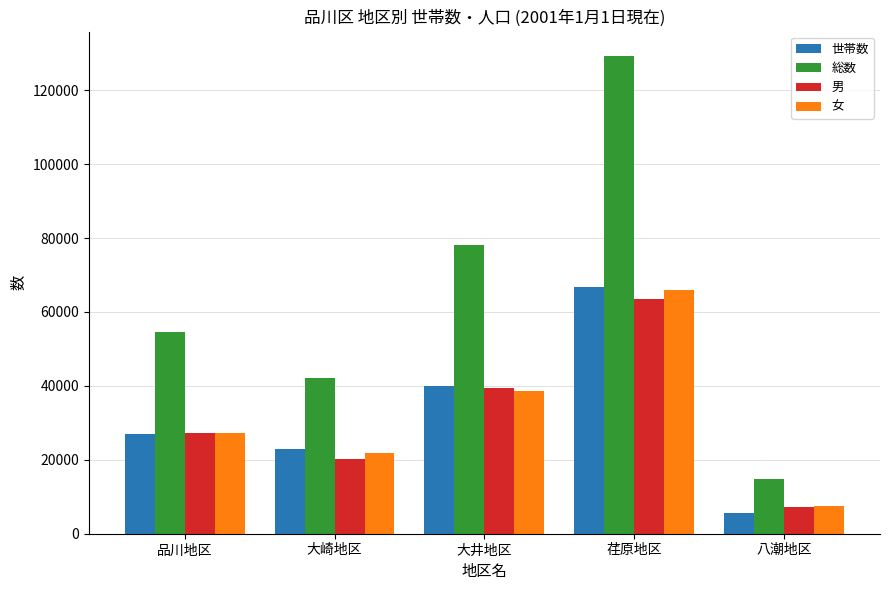

At which label is 世帯数 closest to 36070?

大井地区